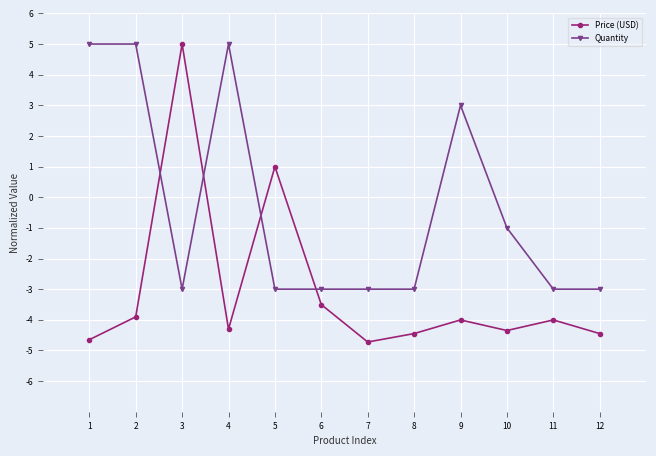

In Price (USD), how many points are higher than both neighbors (excluding endpoints)?

4